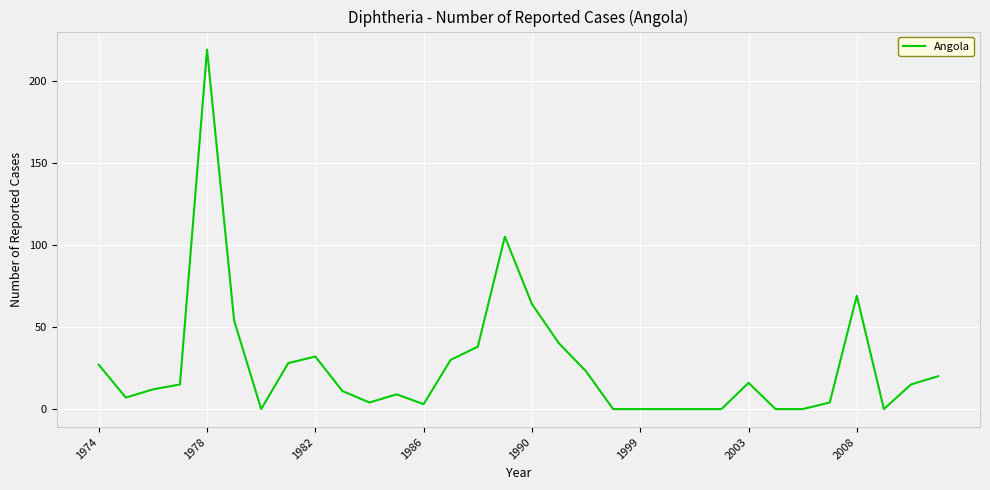

Which category has the highest value across all series?

1978